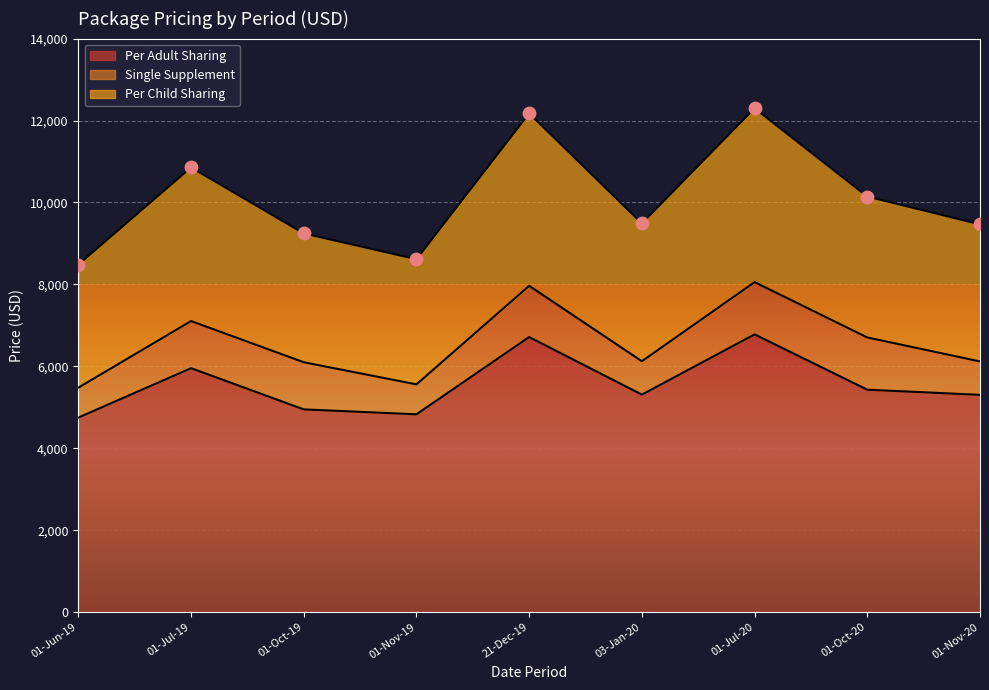

Which series contains the lowest Y value?

Per Adult Sharing